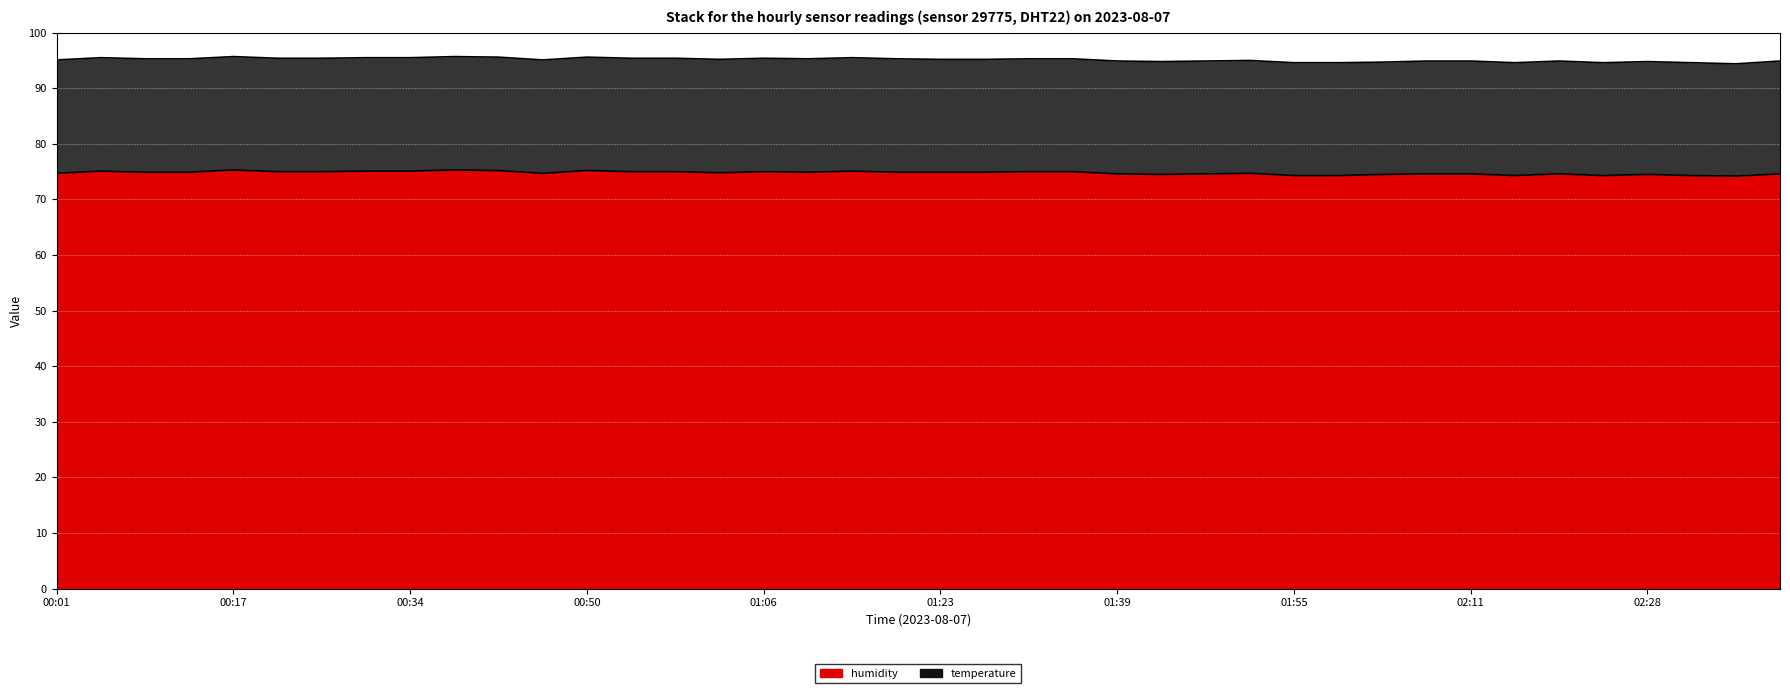

At which label is the value closest to 74?

02:36